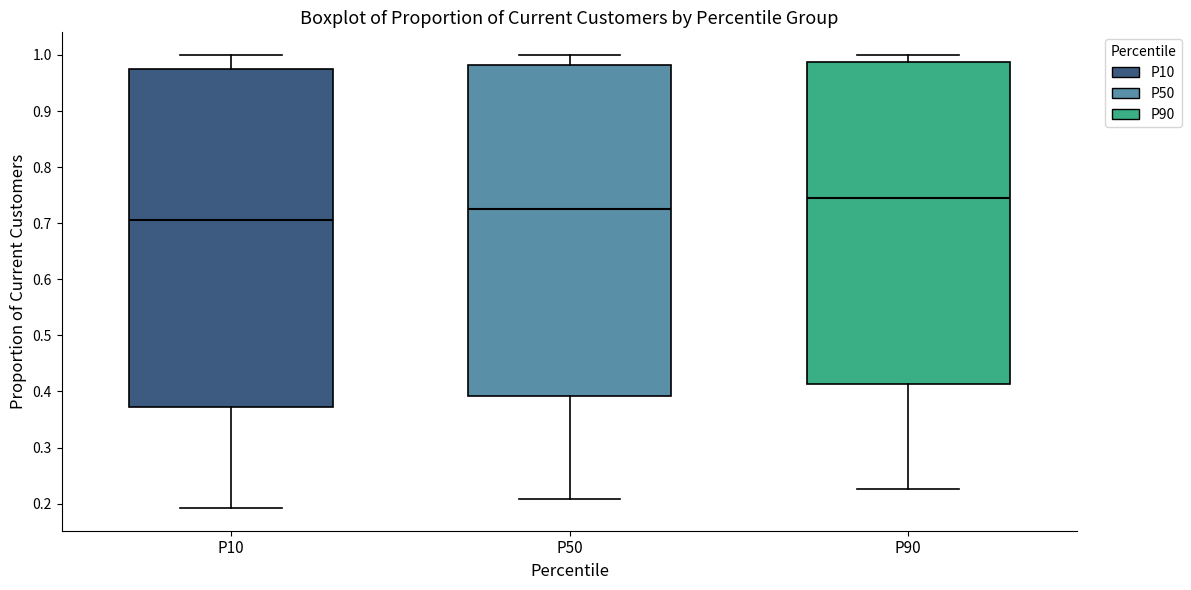

Where is the upper edge of the box for P90 on the y-axis? The values are not printed on the chart, so give them approximately, as read against the axis.

0.99